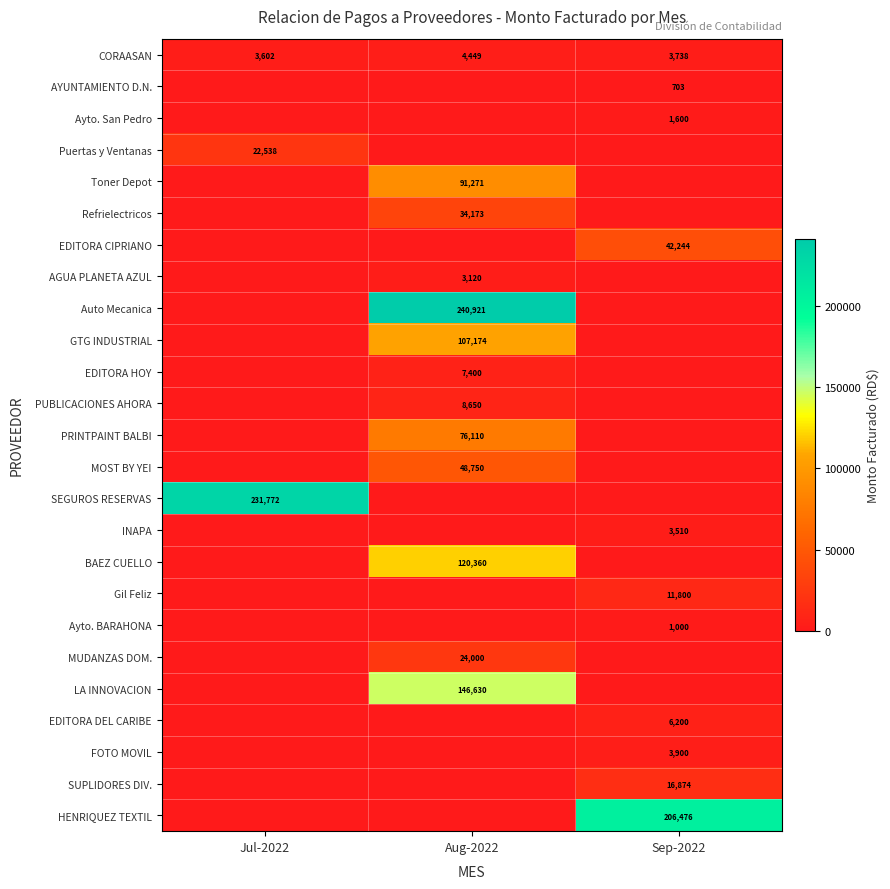

The value of Puertas y Ventanas at Jul-2022 is 31624. True or false?

False